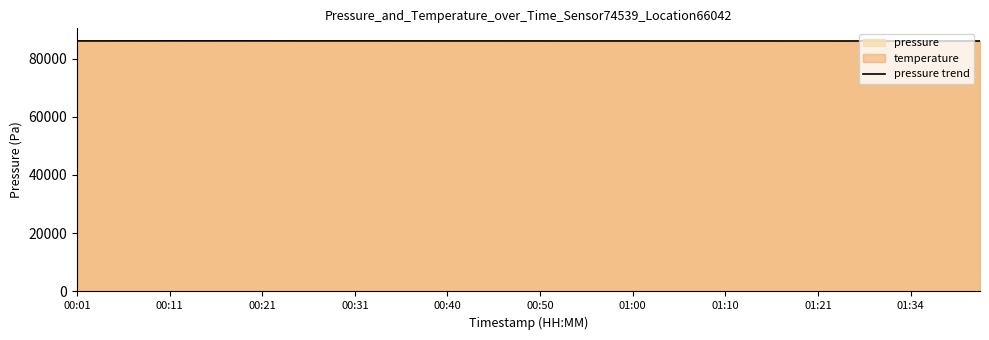

Reading left to right, what are all the values shown in this chart?

86056.6	86049.2	86065.8	86059.0	86072.2	86065.2	86067.8	86068.6	86066.8	86059.6	86050.0	86061.0	86058.2	86057.6	86055.2	86055.8	86049.2	86049.0	86048.8	86045.8	86043.0	86034.4	86035.8	86037.6	86038.0	86033.0	86033.2	86037.4	86037.0	86035.0	86036.4	86029.6	86030.0	86027.8	86032.0	86033.4	86035.4	86033.2	86032.8	86027.6